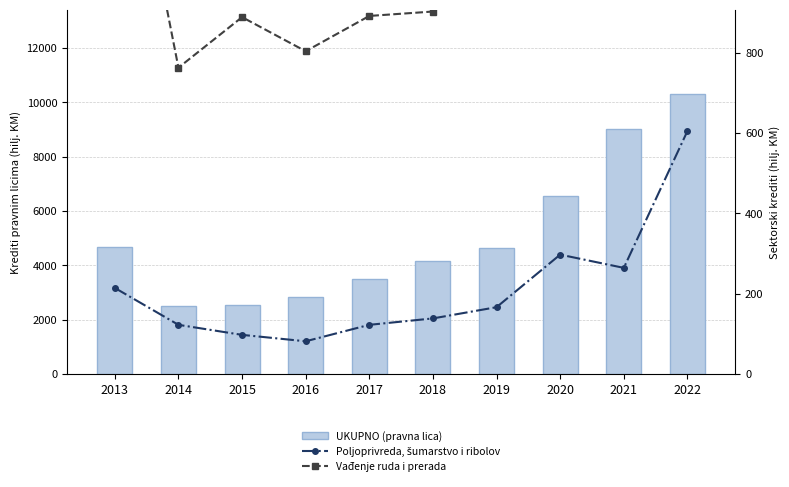

How many data points in Vađenje ruda i prerada are less than 1119?

5